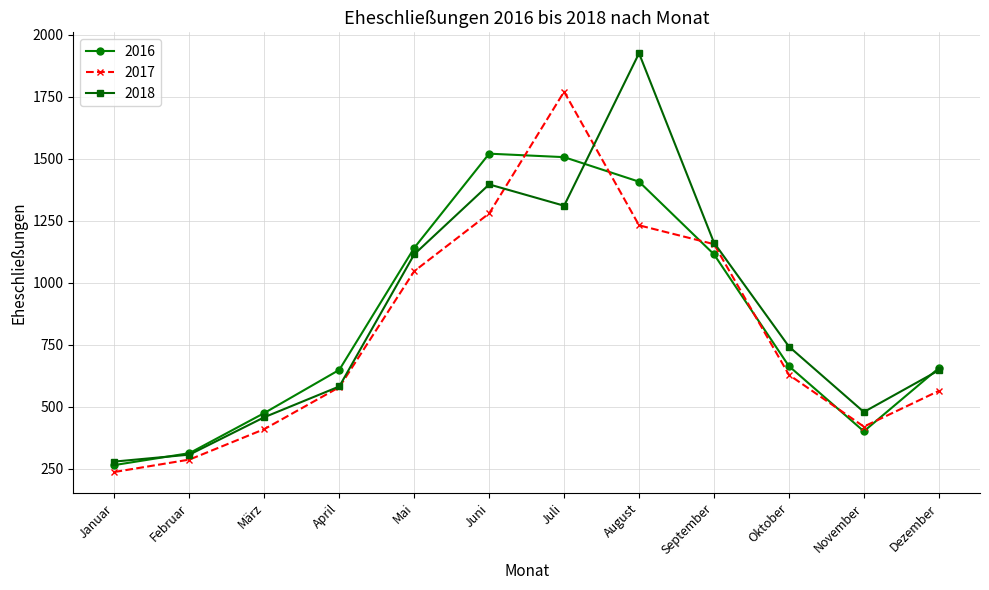

True or false: 2016 has a value of 401 at November.

True